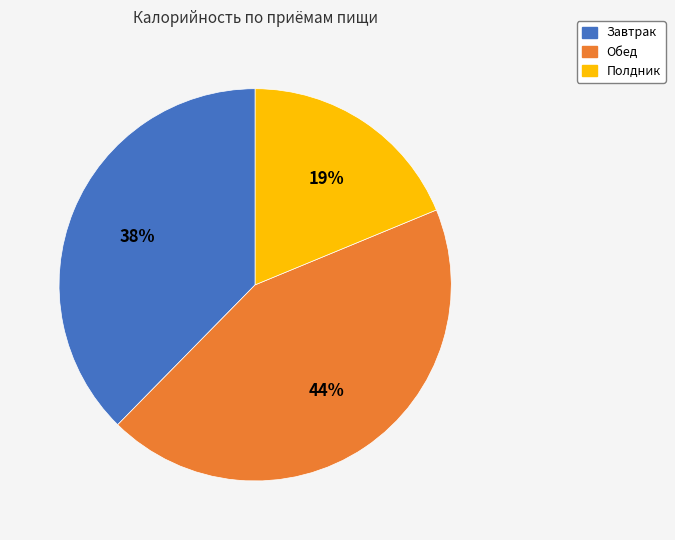

Between Полдник and Обед, which is larger?

Обед